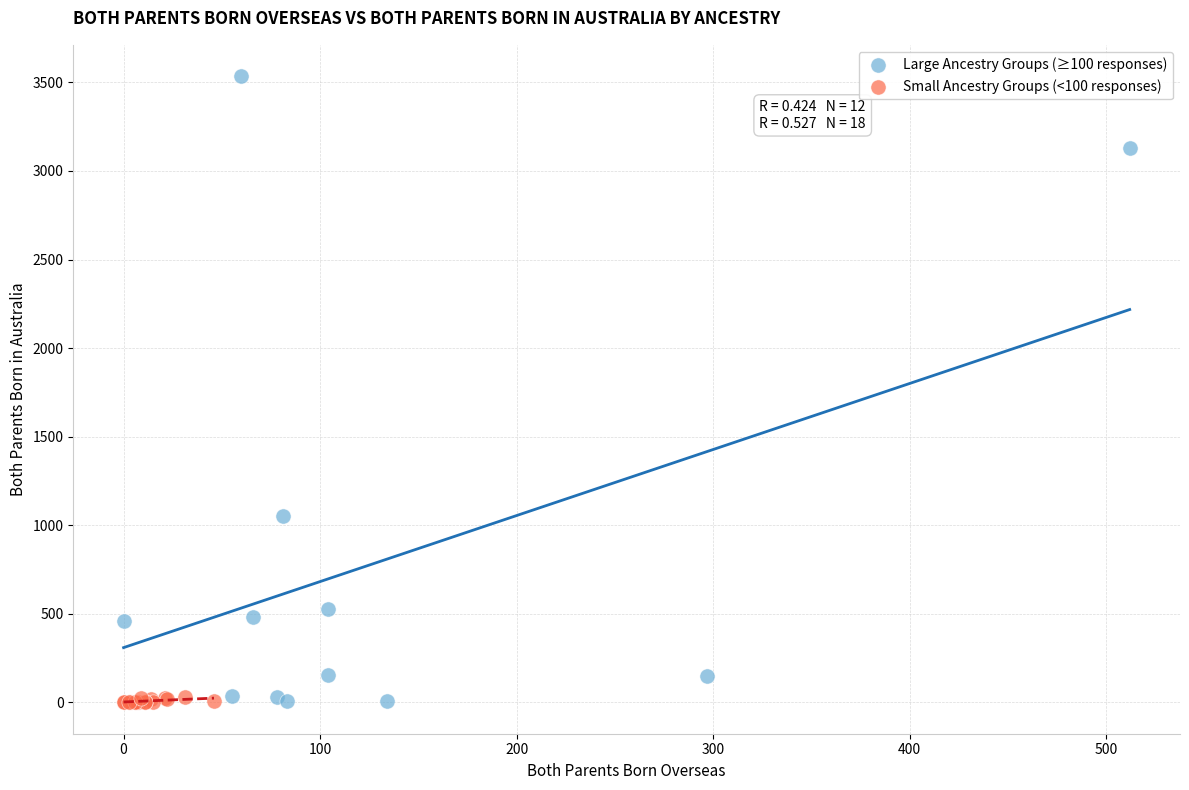

Which series contains the highest Y value?

Large Ancestry Groups (≥100 responses)